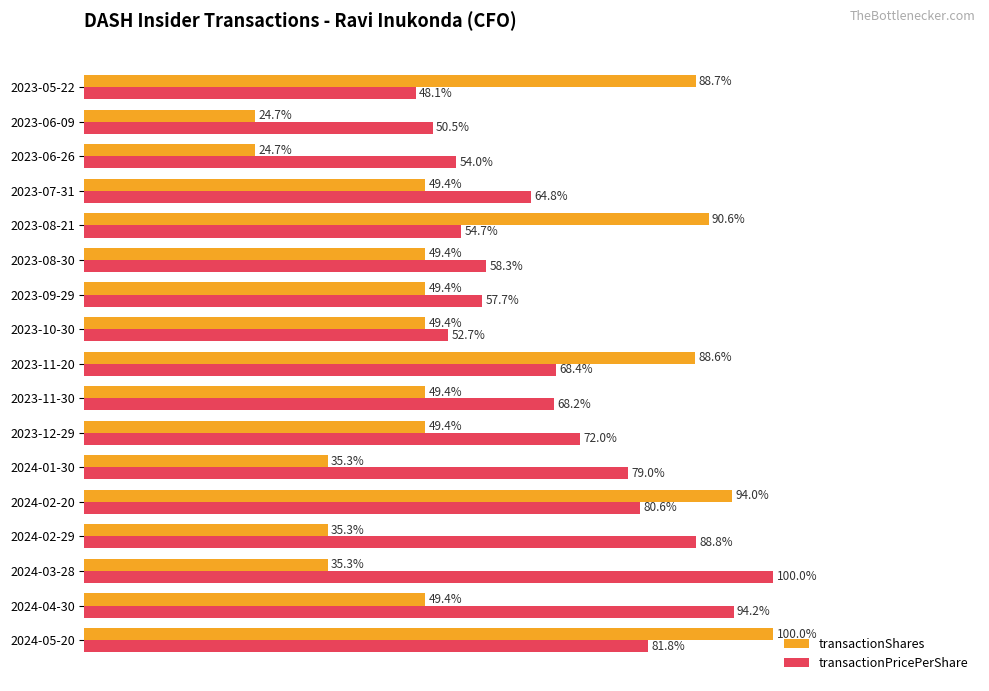

Which series has the largest range (max minus min)?

transactionShares